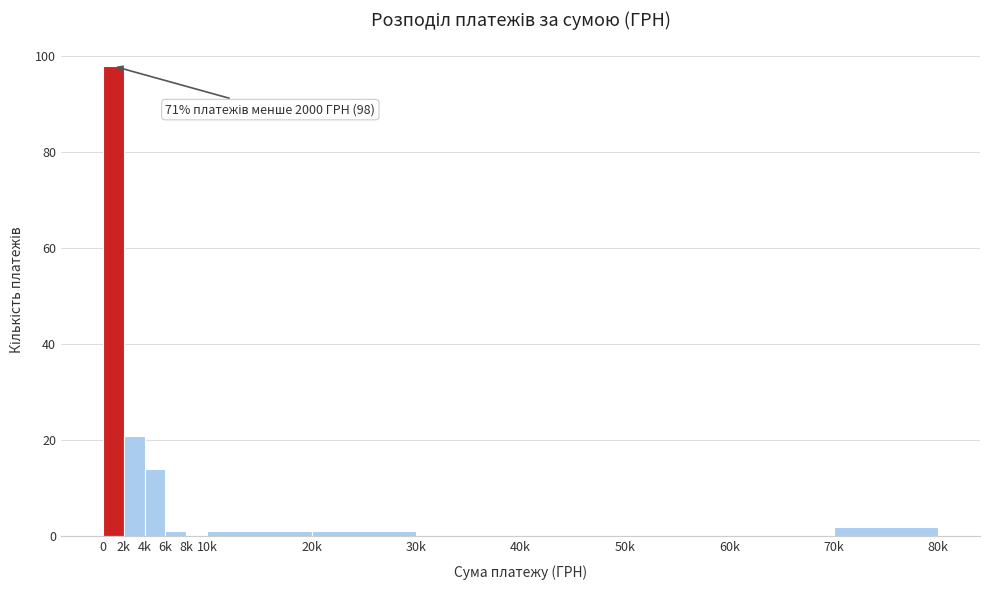

Reading right to left, transcribe all the data shown in this chart.

70k=2	60k=0	50k=0	40k=0	30k=0	20k=1	10k=1	8k=0	6k=1	4k=14	2k=21	0=98